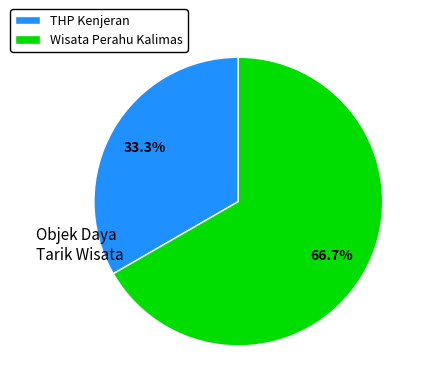

What percentage do THP Kenjeran and Wisata Perahu Kalimas together represent?

100.0%